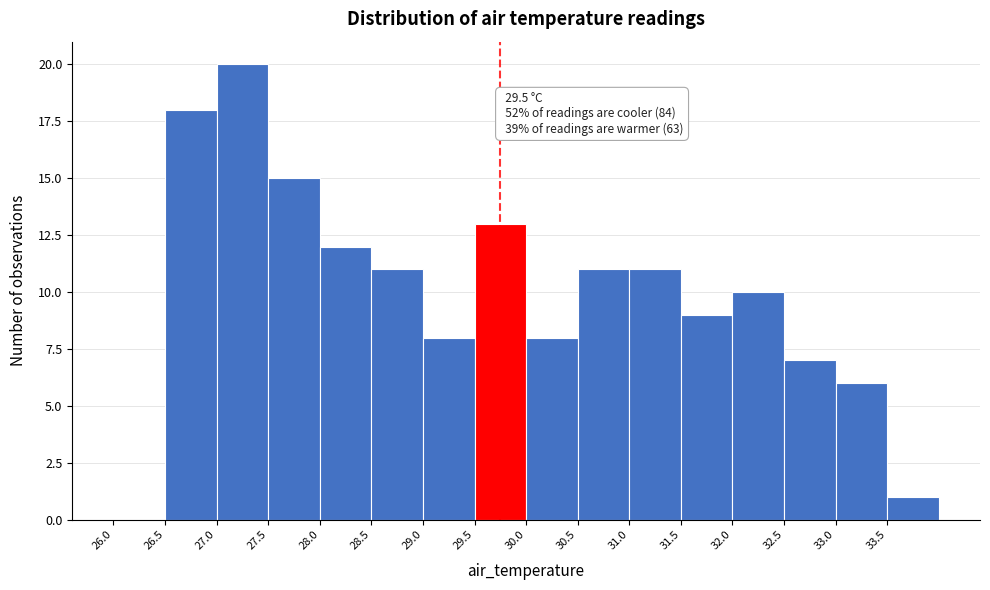

Which range on the x-axis has the tallest bar?

27.0 to 27.5